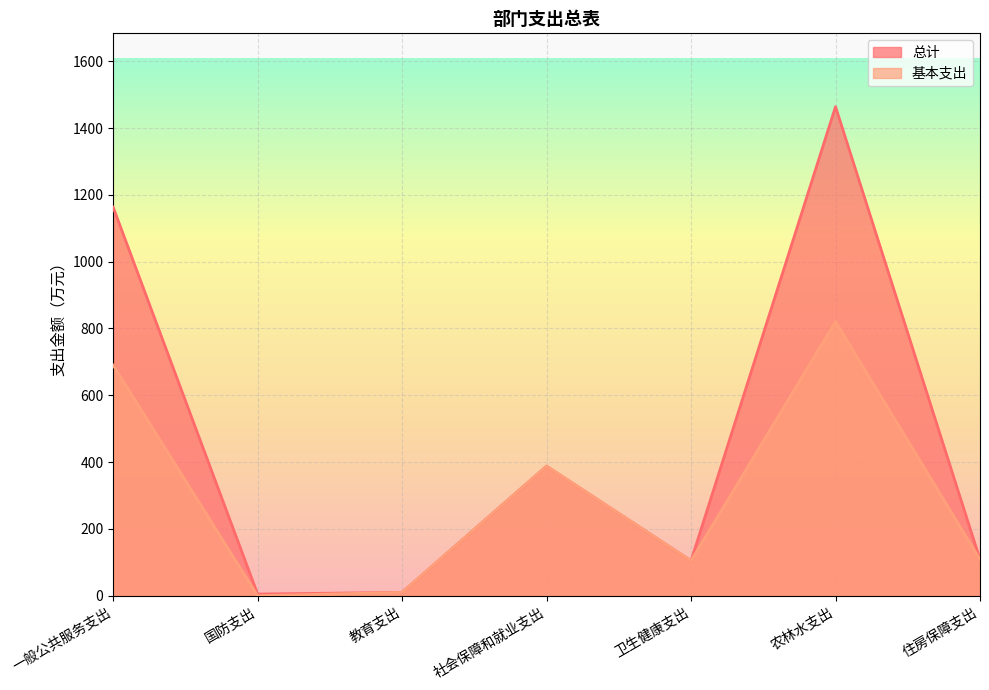

Between 教育支出 and 卫生健康支出, which series saw the biggest shift?

总计